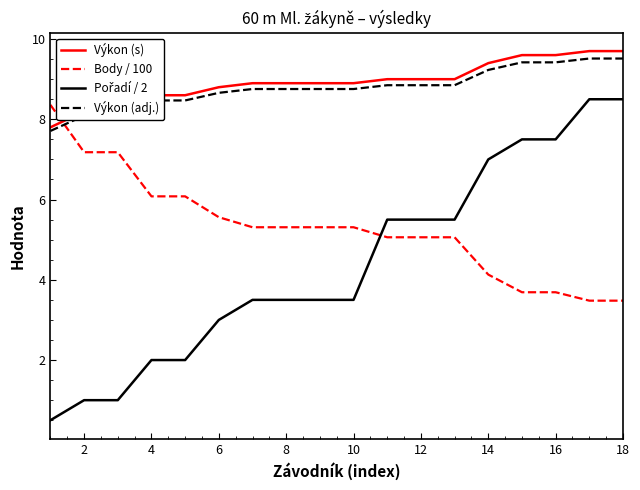

How many times do Výkon (adj.) and Body / 100 cross each other?

1